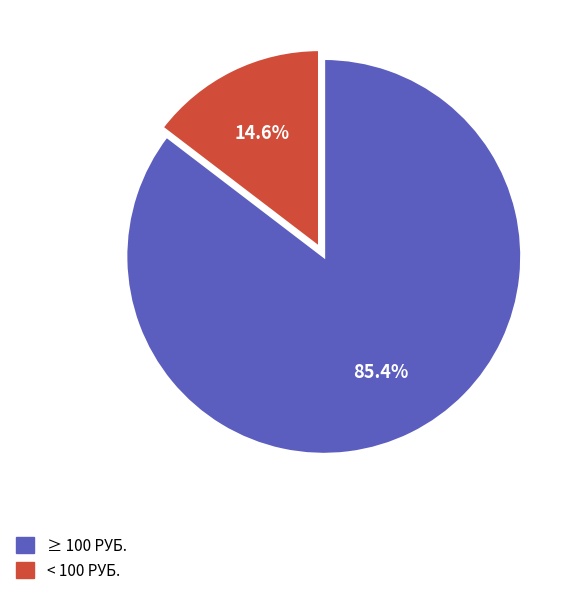

Is there any slice that represents more than half of the pie?

Yes